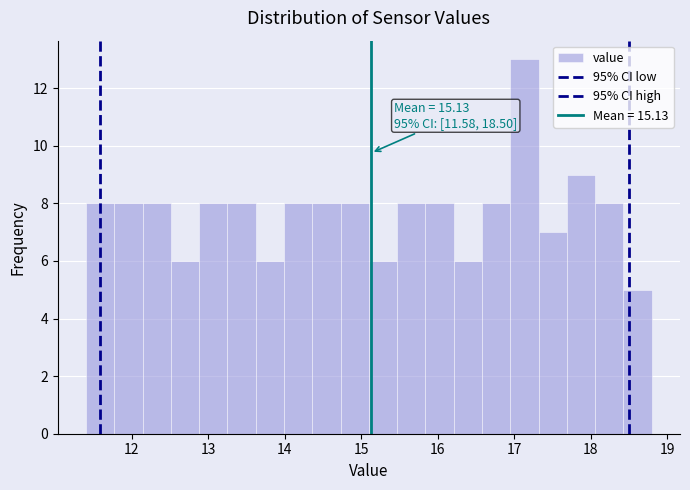

Around what value on the x-axis is the tallest bar? Give the approximate position of its centre, as read against the axis.

17.1